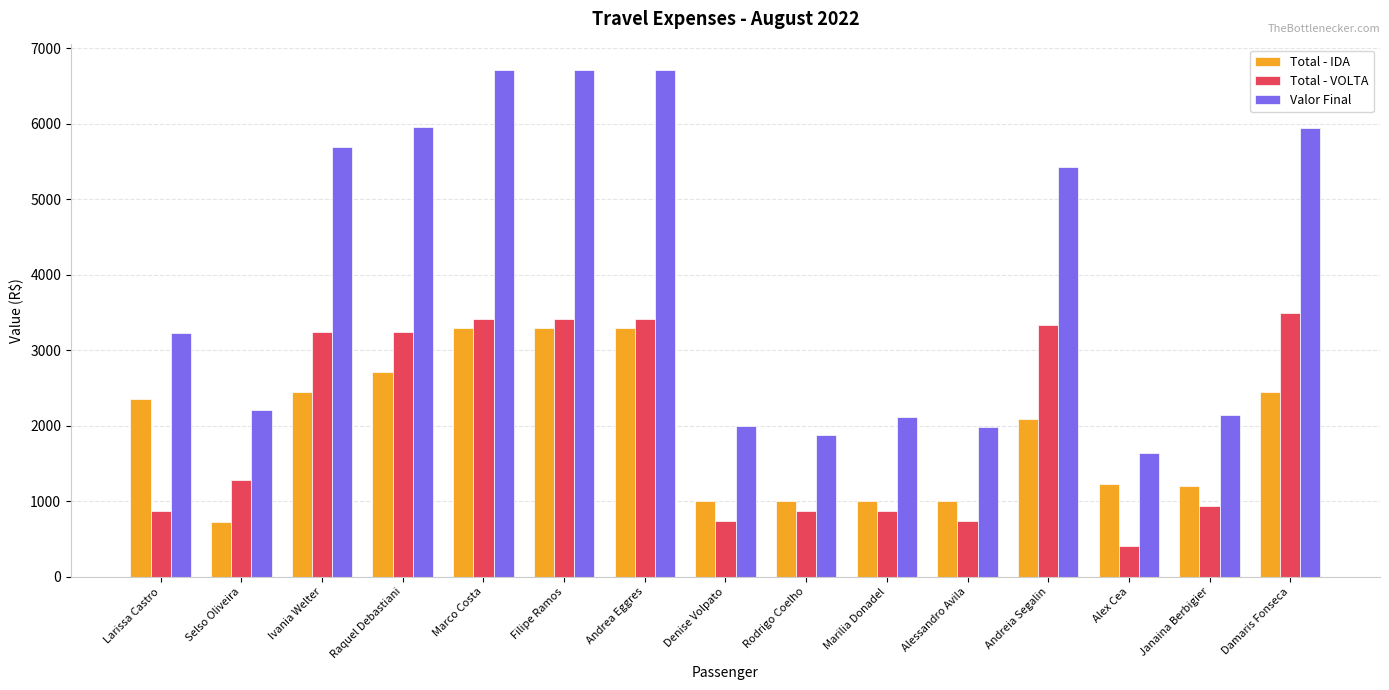

What is the spread (max minus min) of values at Raquel Debastiani?

3234.5